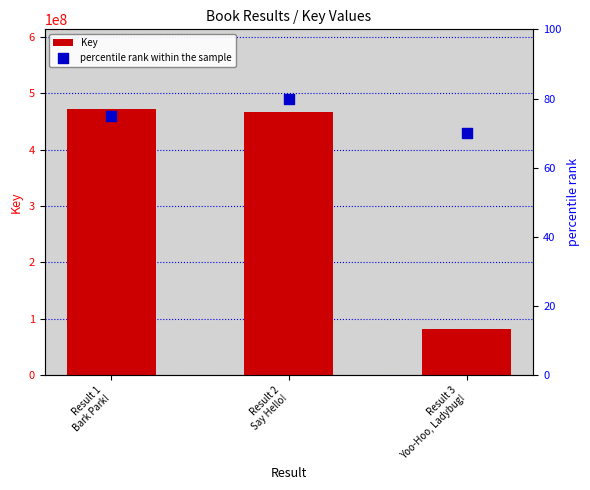

Is the value of percentile rank within the sample at Result 2
Say Hello! greater than the value of Key at Result 1
Bark Park!?

No